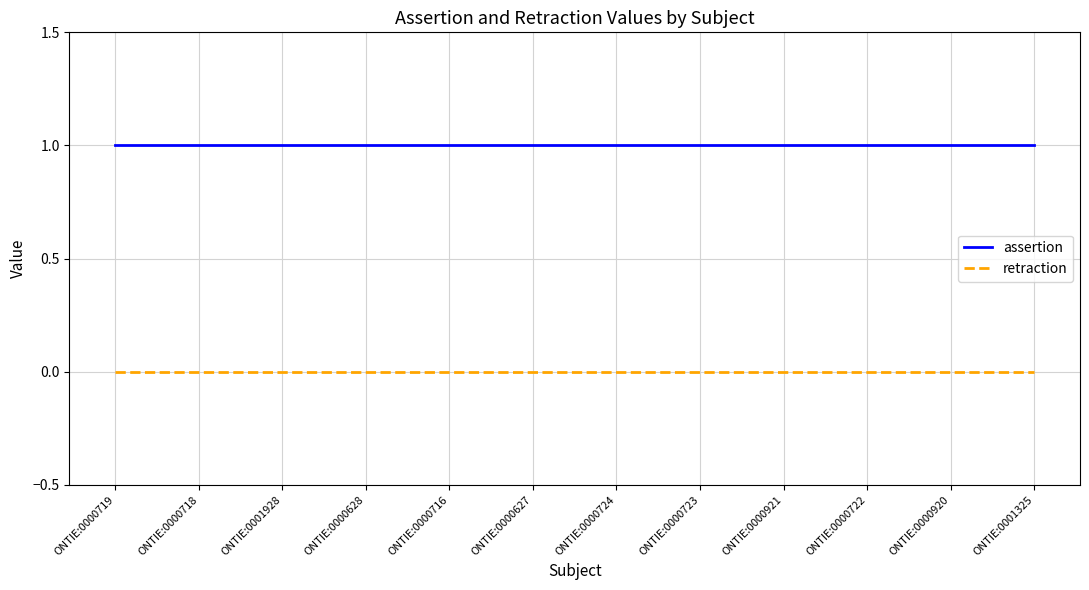

What position from the right is ONTIE:0000723?

5